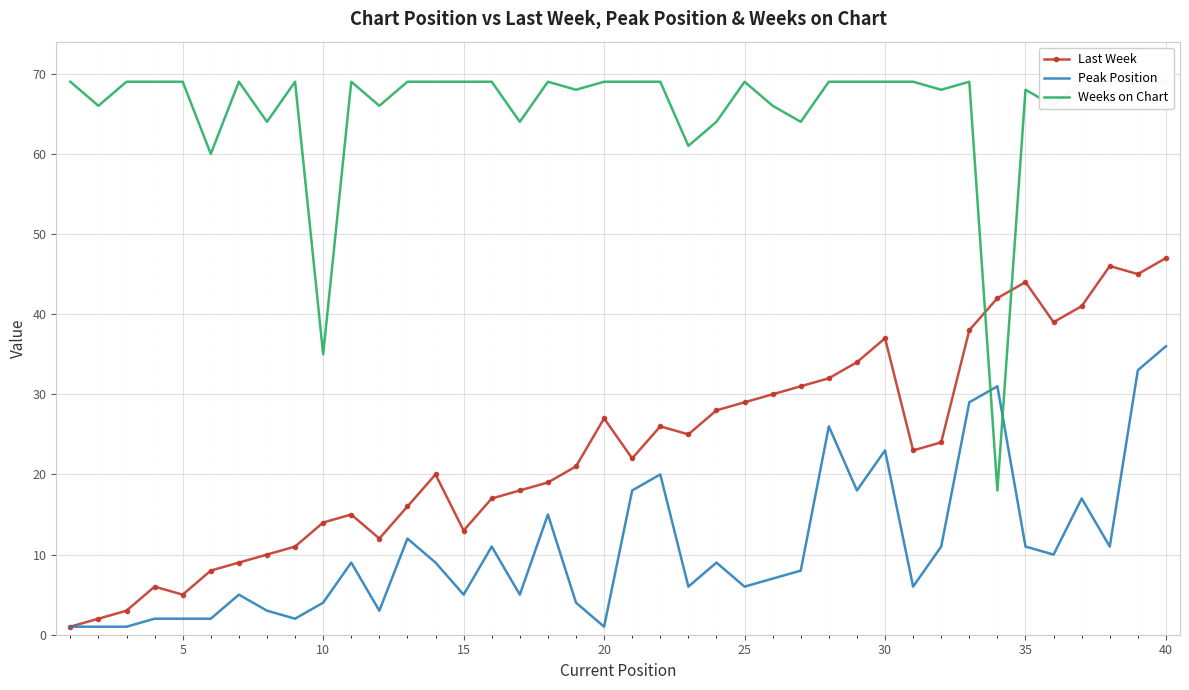

What is the greatest value displayed?

69